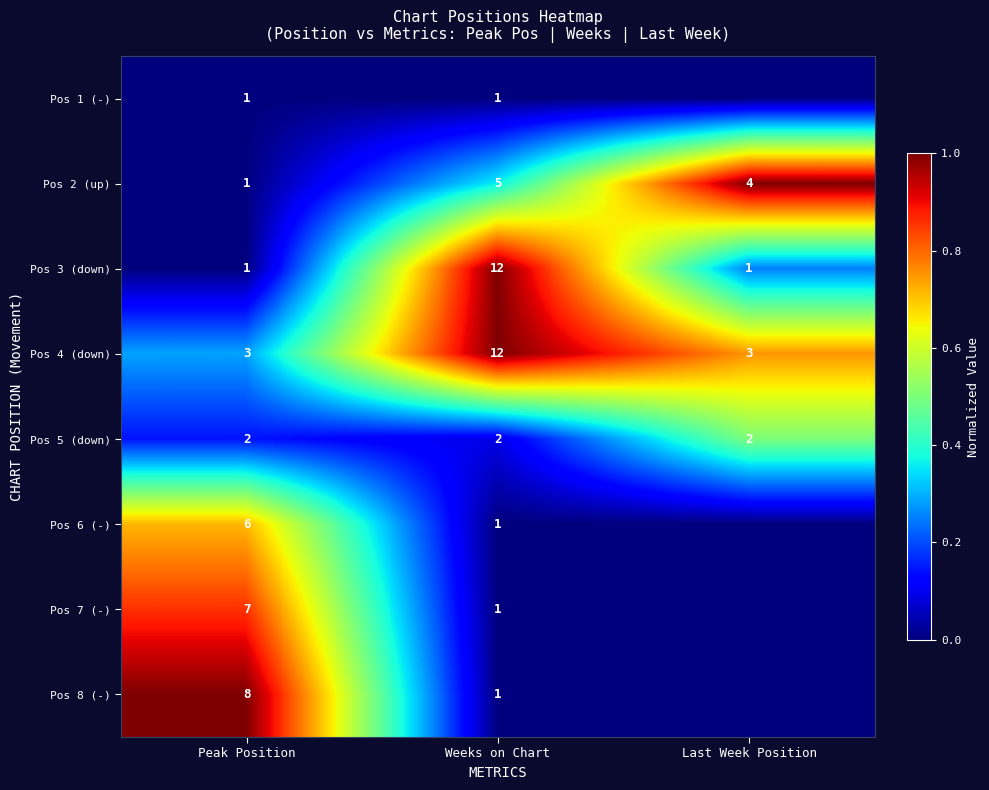

How many Pos 2 (up) values are between 1 and 5?

3